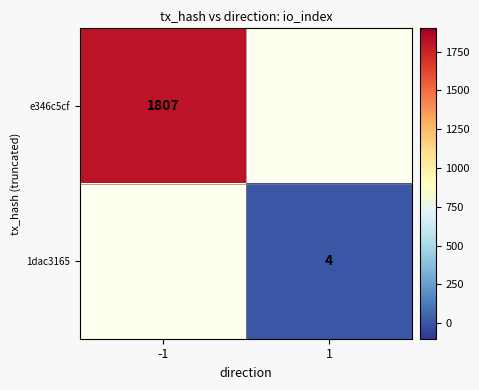

What is the greatest value displayed?

1807.0